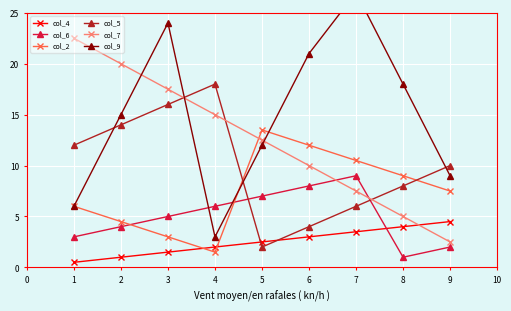

Is the value of col_2 at 5 greater than the value of col_6 at 3?

Yes